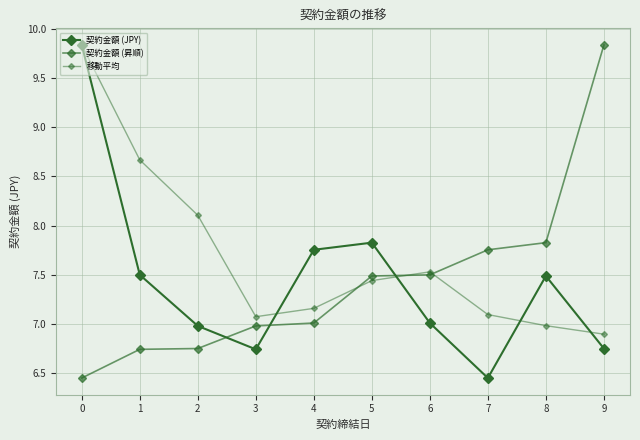

How many data points does each series have?

10